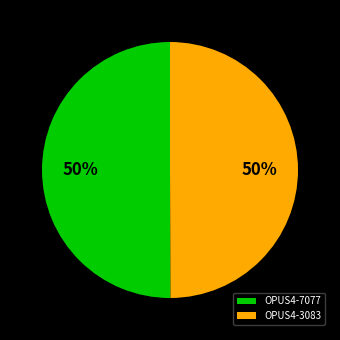

Approximately how many times larger is the value at OPUS4-7077 compared to OPUS4-3083?

1.0